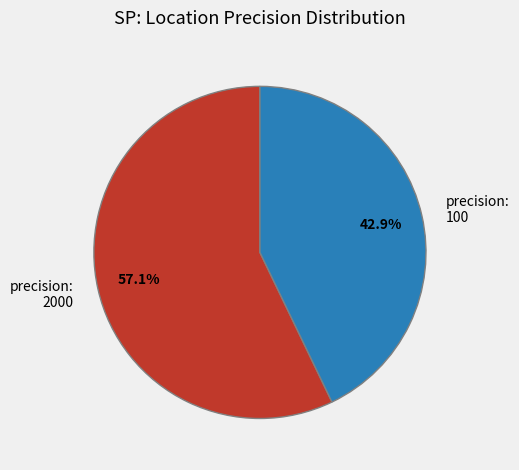

To the nearest percent, what portion does 100 represent?

43%